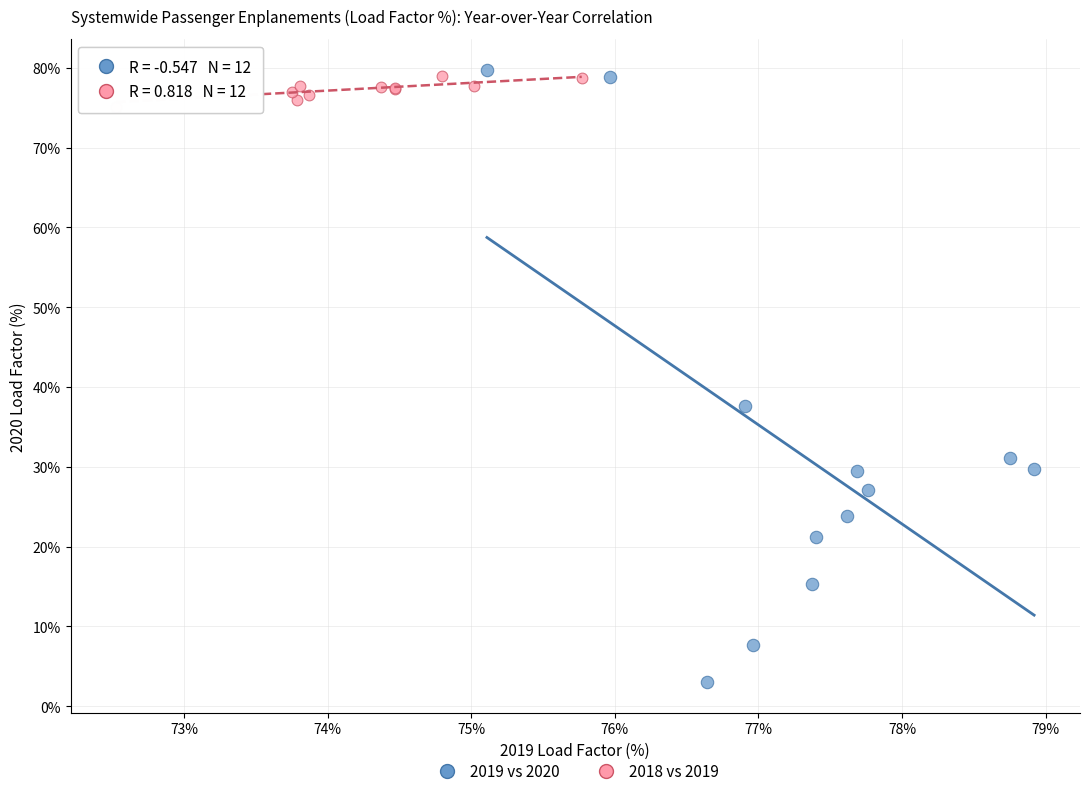

What are all the series names shown in the legend?

2019 vs 2020, 2018 vs 2019